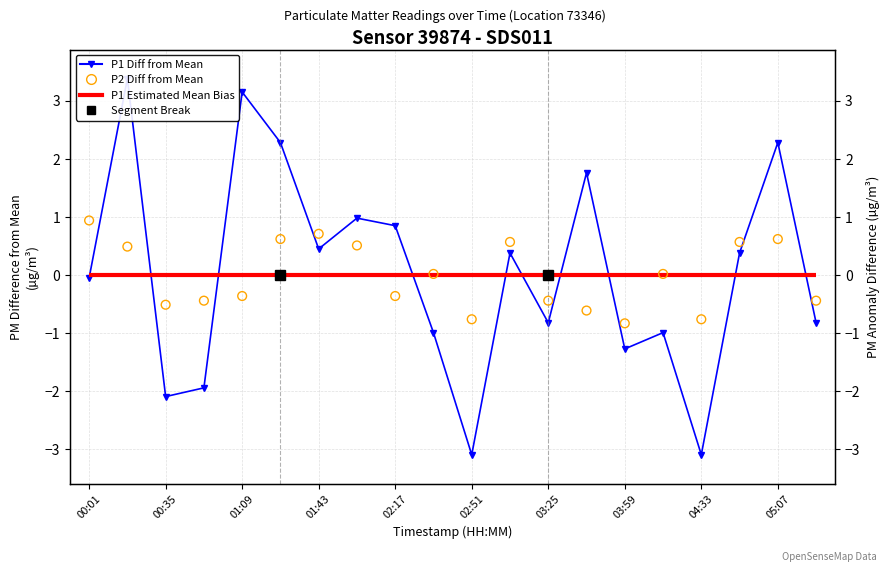

What is the total value across all series at 02:51?

-3.8